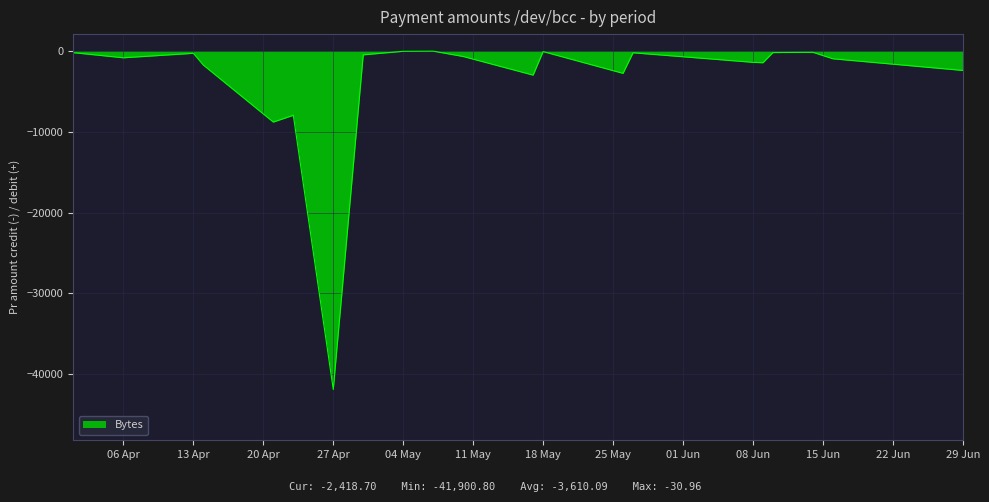

What is the difference between the maximum and minimum values?

41869.8